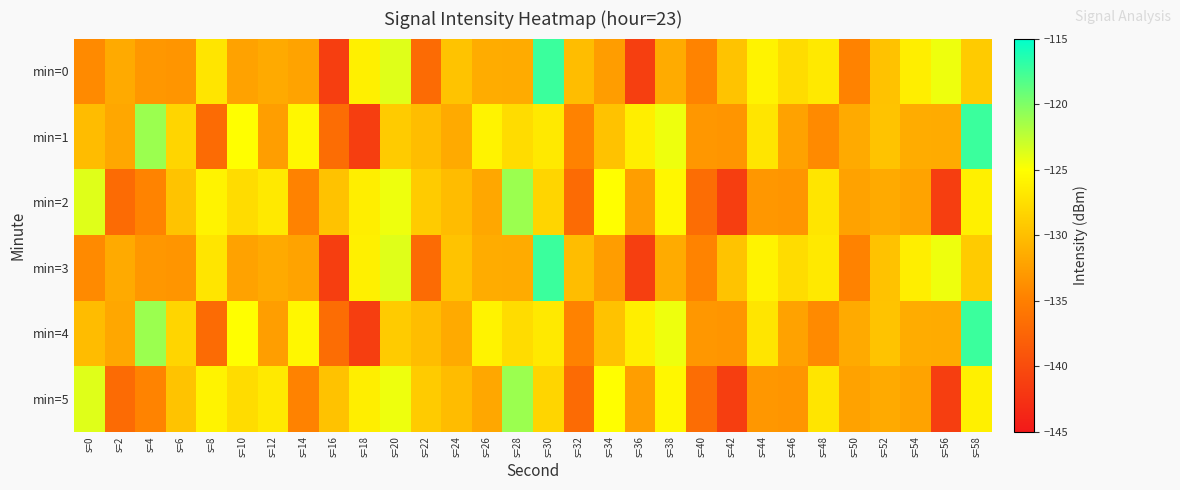

Reading left to right, list all the values displayed in this chart.

min=0: s=0=-134.1	s=2=-131.6	s=4=-133.1	s=6=-133.2	s=8=-127.0	s=10=-132.2	s=12=-131.6	s=14=-132.2	s=16=-141.3	s=18=-126.1	s=20=-123.8	s=22=-136.9	s=24=-129.7	s=26=-131.5	s=28=-131.6	s=30=-117.3	s=32=-130.2	s=34=-132.6	s=36=-141.3	s=38=-131.5	s=40=-134.7	s=42=-129.7	s=44=-125.9	s=46=-127.7	s=48=-126.7	s=50=-134.7	s=52=-129.7	s=54=-126.3	s=56=-124.3	s=58=-129.1
min=1: s=0=-130.2	s=2=-131.9	s=4=-121.1	s=6=-128.3	s=8=-136.9	s=10=-125.1	s=12=-132.6	s=14=-125.6	s=16=-136.8	s=18=-141.4	s=20=-129.1	s=22=-130.2	s=24=-131.6	s=26=-125.9	s=28=-127.7	s=30=-126.7	s=32=-134.7	s=34=-129.7	s=36=-126.3	s=38=-124.3	s=40=-133.1	s=42=-133.2	s=44=-127.0	s=46=-132.2	s=48=-134.1	s=50=-131.6	s=52=-129.7	s=54=-131.5	s=56=-131.6	s=58=-117.3
min=2: s=0=-123.8	s=2=-136.9	s=4=-134.7	s=6=-129.7	s=8=-125.9	s=10=-127.7	s=12=-126.7	s=14=-134.7	s=16=-129.7	s=18=-126.3	s=20=-124.3	s=22=-129.1	s=24=-130.2	s=26=-131.9	s=28=-121.1	s=30=-128.3	s=32=-136.9	s=34=-125.1	s=36=-132.6	s=38=-125.6	s=40=-136.8	s=42=-141.4	s=44=-133.1	s=46=-133.2	s=48=-127.0	s=50=-132.2	s=52=-131.6	s=54=-132.2	s=56=-141.3	s=58=-126.1
min=3: s=0=-134.1	s=2=-131.6	s=4=-133.1	s=6=-133.2	s=8=-127.0	s=10=-132.2	s=12=-131.6	s=14=-132.2	s=16=-141.3	s=18=-126.1	s=20=-123.8	s=22=-136.9	s=24=-129.7	s=26=-131.5	s=28=-131.6	s=30=-117.3	s=32=-130.2	s=34=-132.6	s=36=-141.3	s=38=-131.5	s=40=-134.7	s=42=-129.7	s=44=-125.9	s=46=-127.7	s=48=-126.7	s=50=-134.7	s=52=-129.7	s=54=-126.3	s=56=-124.3	s=58=-129.1
min=4: s=0=-130.2	s=2=-131.9	s=4=-121.1	s=6=-128.3	s=8=-136.9	s=10=-125.1	s=12=-132.6	s=14=-125.6	s=16=-136.8	s=18=-141.4	s=20=-129.1	s=22=-130.2	s=24=-131.6	s=26=-125.9	s=28=-127.7	s=30=-126.7	s=32=-134.7	s=34=-129.7	s=36=-126.3	s=38=-124.3	s=40=-133.1	s=42=-133.2	s=44=-127.0	s=46=-132.2	s=48=-134.1	s=50=-131.6	s=52=-129.7	s=54=-131.5	s=56=-131.6	s=58=-117.3
min=5: s=0=-123.8	s=2=-136.9	s=4=-134.7	s=6=-129.7	s=8=-125.9	s=10=-127.7	s=12=-126.7	s=14=-134.7	s=16=-129.7	s=18=-126.3	s=20=-124.3	s=22=-129.1	s=24=-130.2	s=26=-131.9	s=28=-121.1	s=30=-128.3	s=32=-136.9	s=34=-125.1	s=36=-132.6	s=38=-125.6	s=40=-136.8	s=42=-141.4	s=44=-133.1	s=46=-133.2	s=48=-127.0	s=50=-132.2	s=52=-131.6	s=54=-132.2	s=56=-141.3	s=58=-126.1